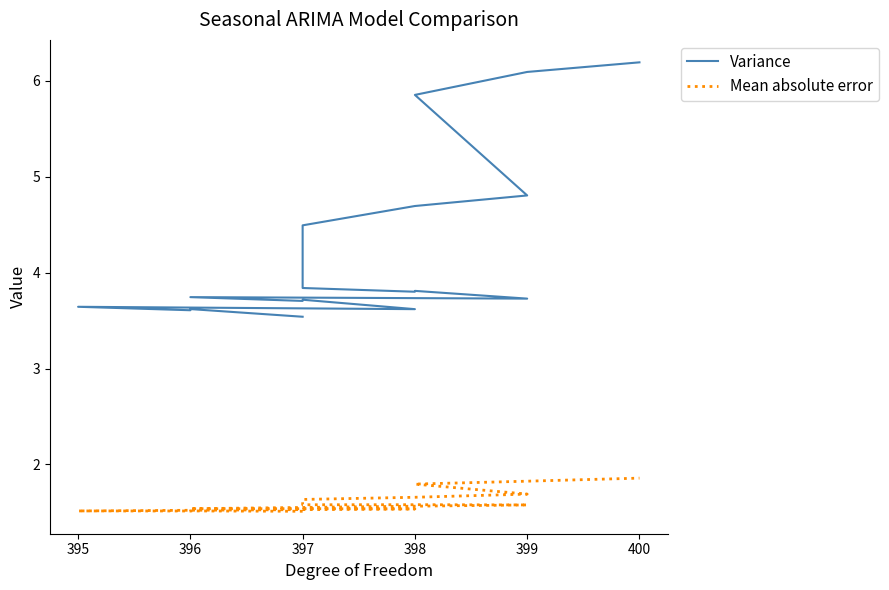

What is the sum of all Mean absolute error values?

29.0